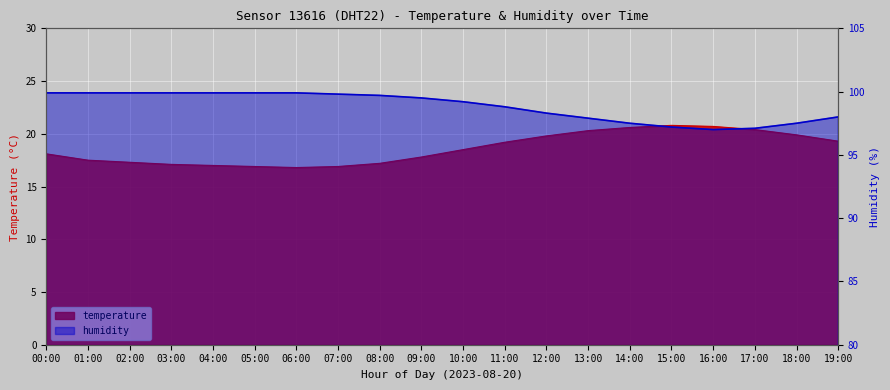

What position from the left is 19:00?

20